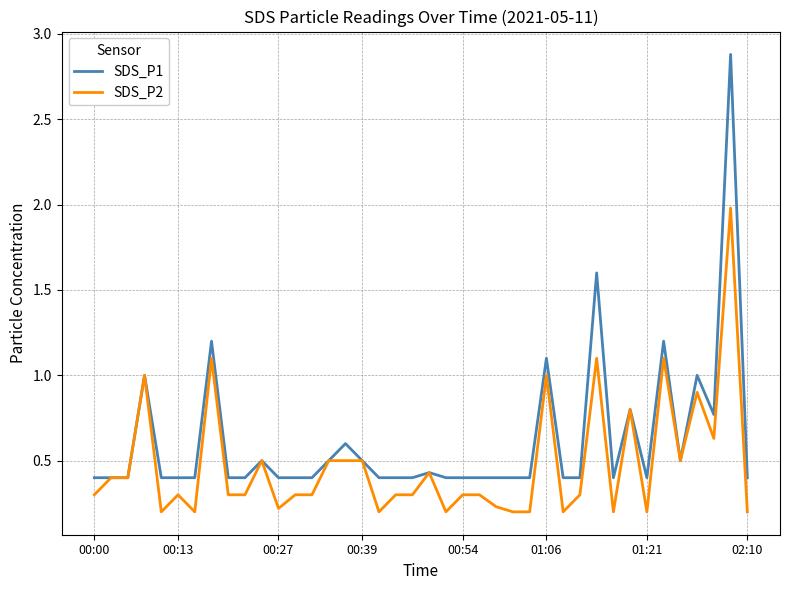

What is the maximum value shown in the chart?

2.9